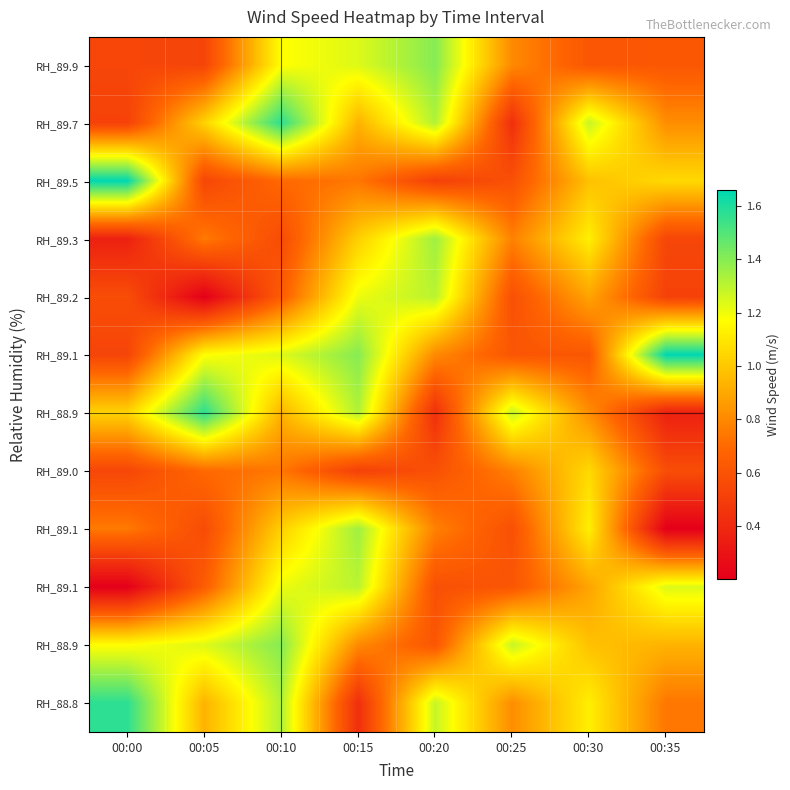

Which has a higher value, 00:20 or 00:15?

00:20